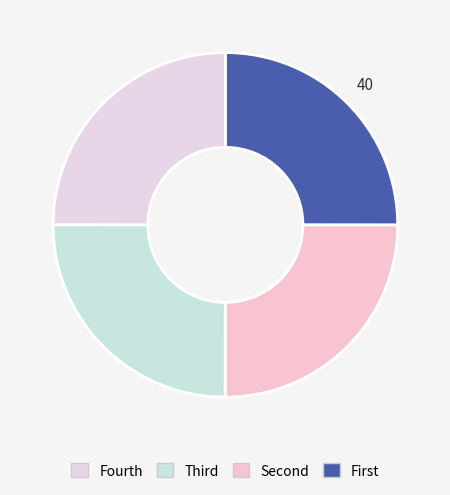

How many slices are in this pie chart?

4